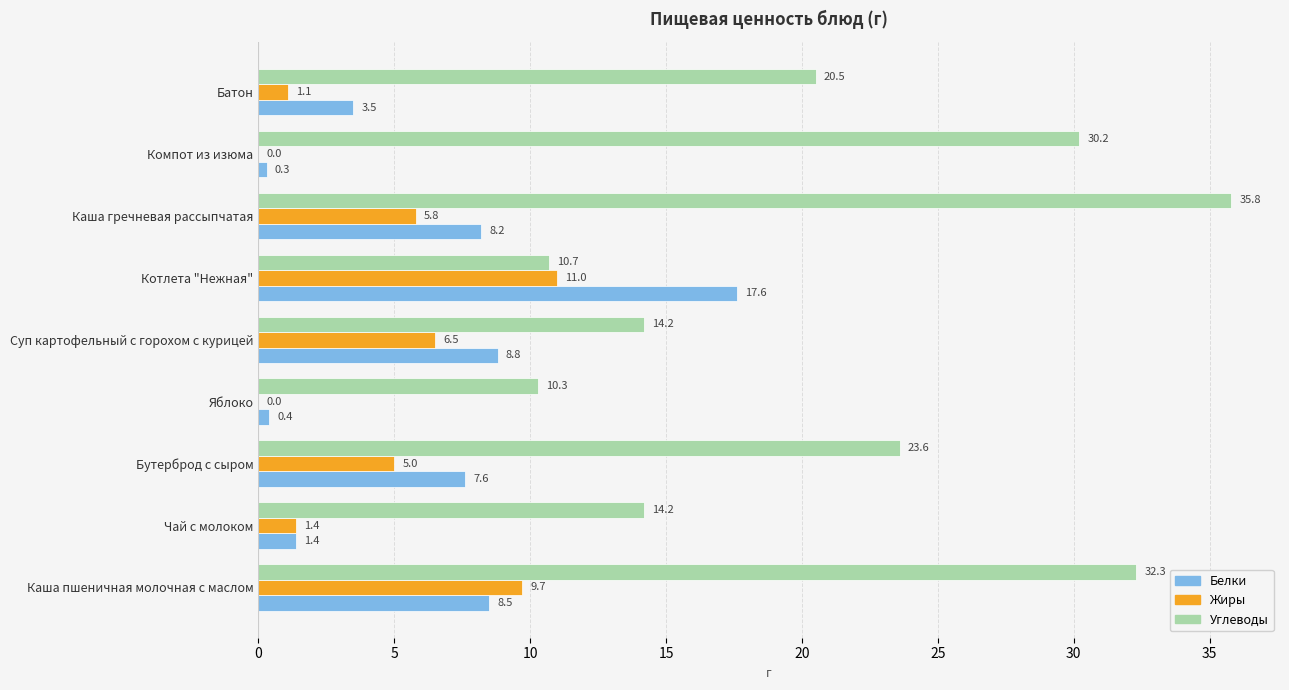

Between Каша пшеничная молочная с маслом and Котлета "Нежная", which series saw the biggest shift?

Углеводы